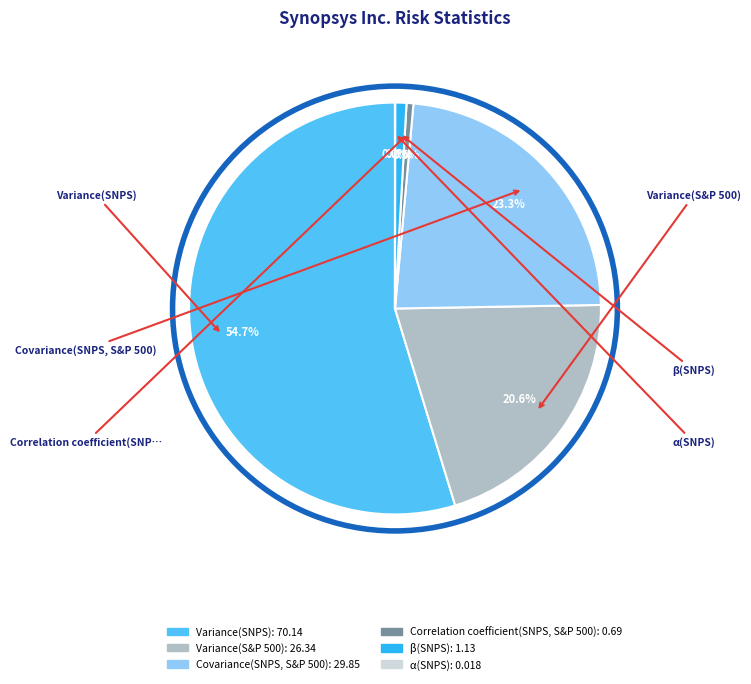

Is the sum of Covariance(SNPS, S&P 500) and Variance(SNPS) greater than half?

Yes